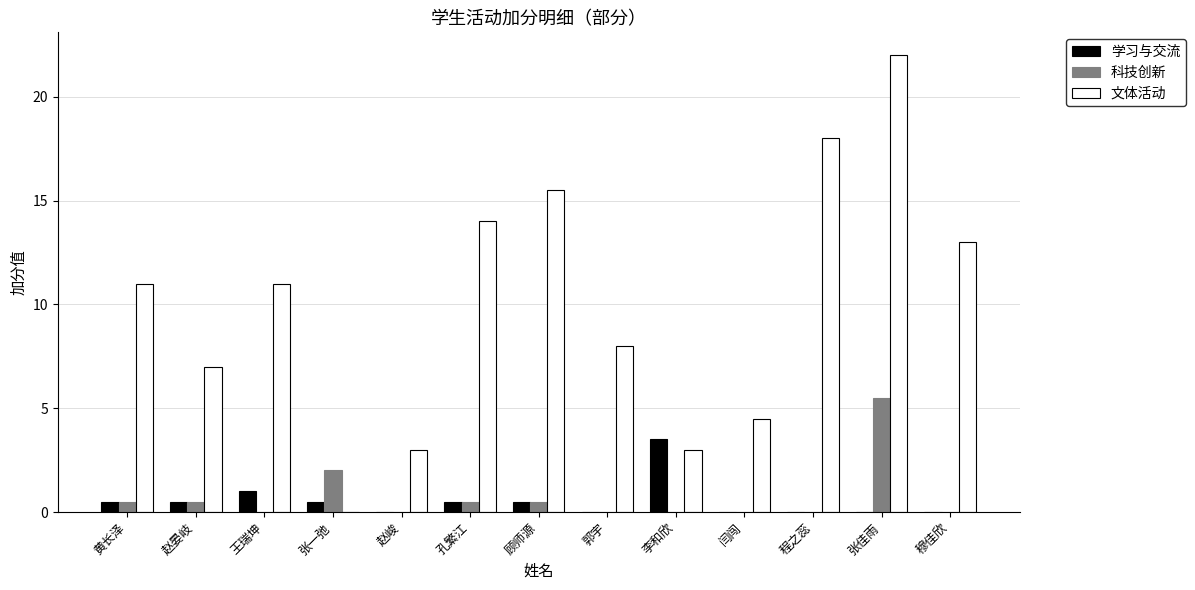

What is the sum of the 科技创新 values at 郭宇 and 张佳雨?

5.5